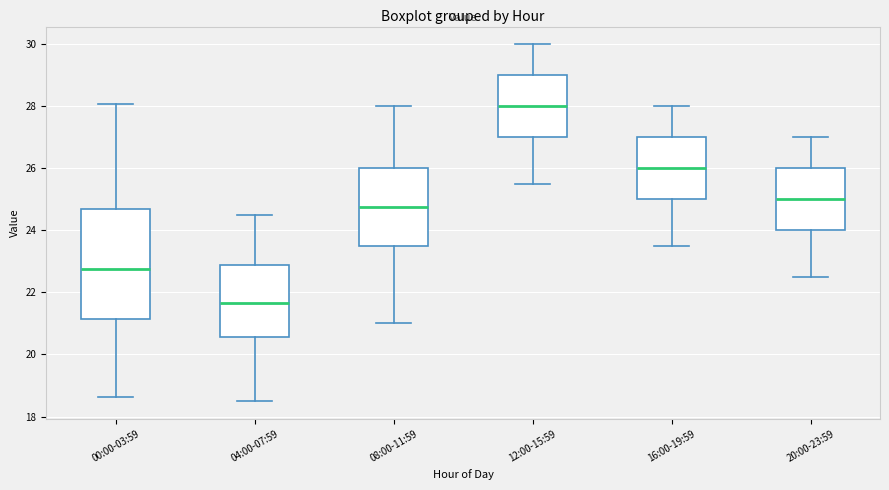

Where is the upper edge of the box for 04:00-07:59 on the y-axis? The values are not printed on the chart, so give them approximately, as read against the axis.

22.8